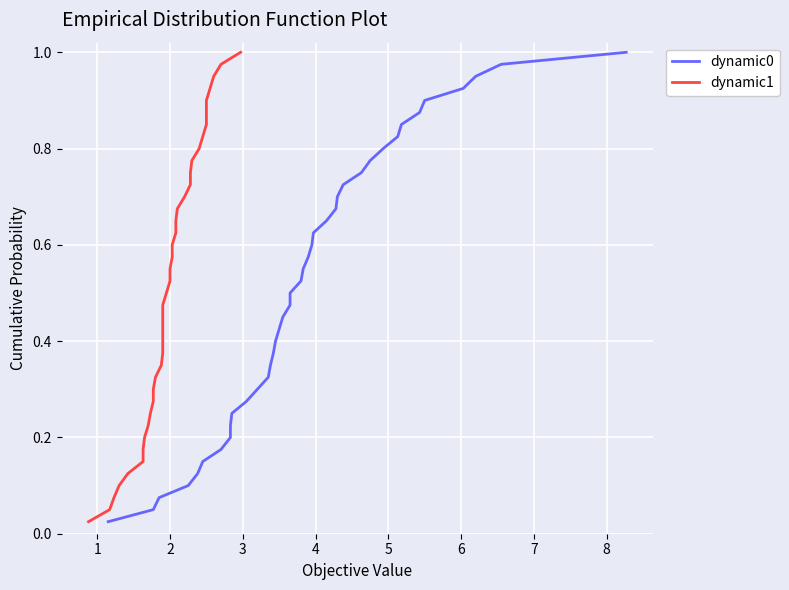

Does the chart display data point markers on the line(s)?

No